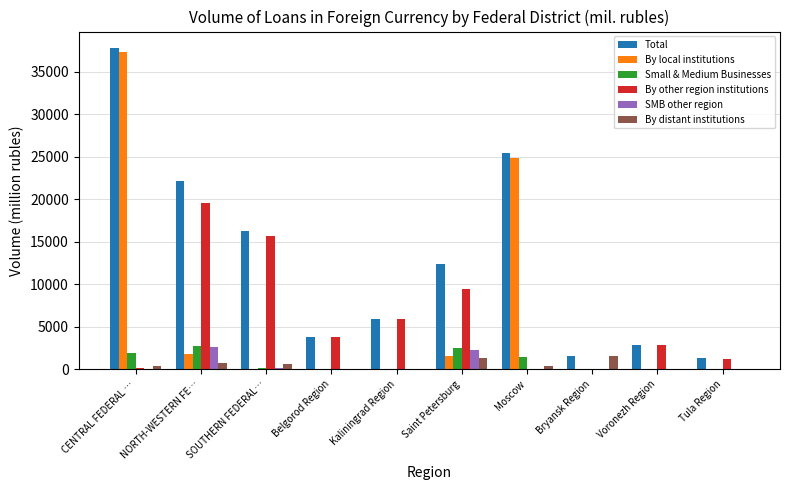

Between SOUTHERN FEDERAL… and Tula Region, which series saw the biggest shift?

Total